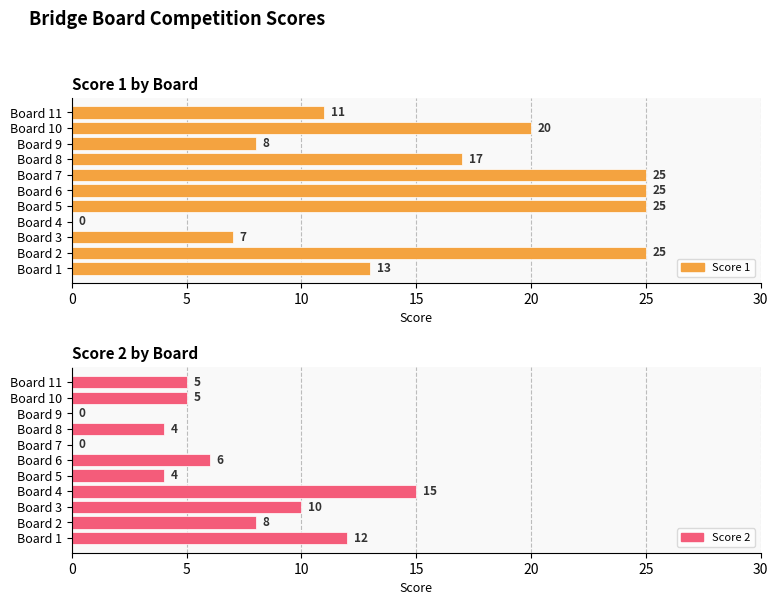

Does the chart contain any negative values?

No